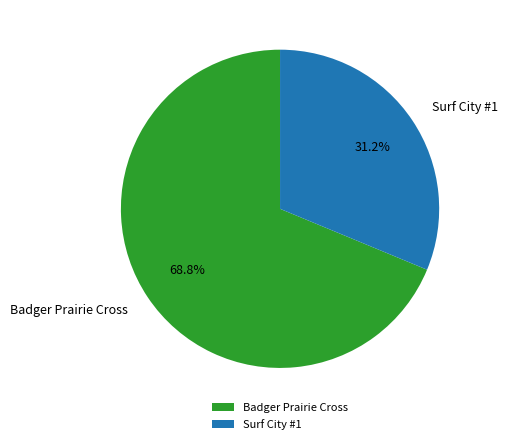

Combined, do Surf City #1 and Badger Prairie Cross account for over 50%?

Yes